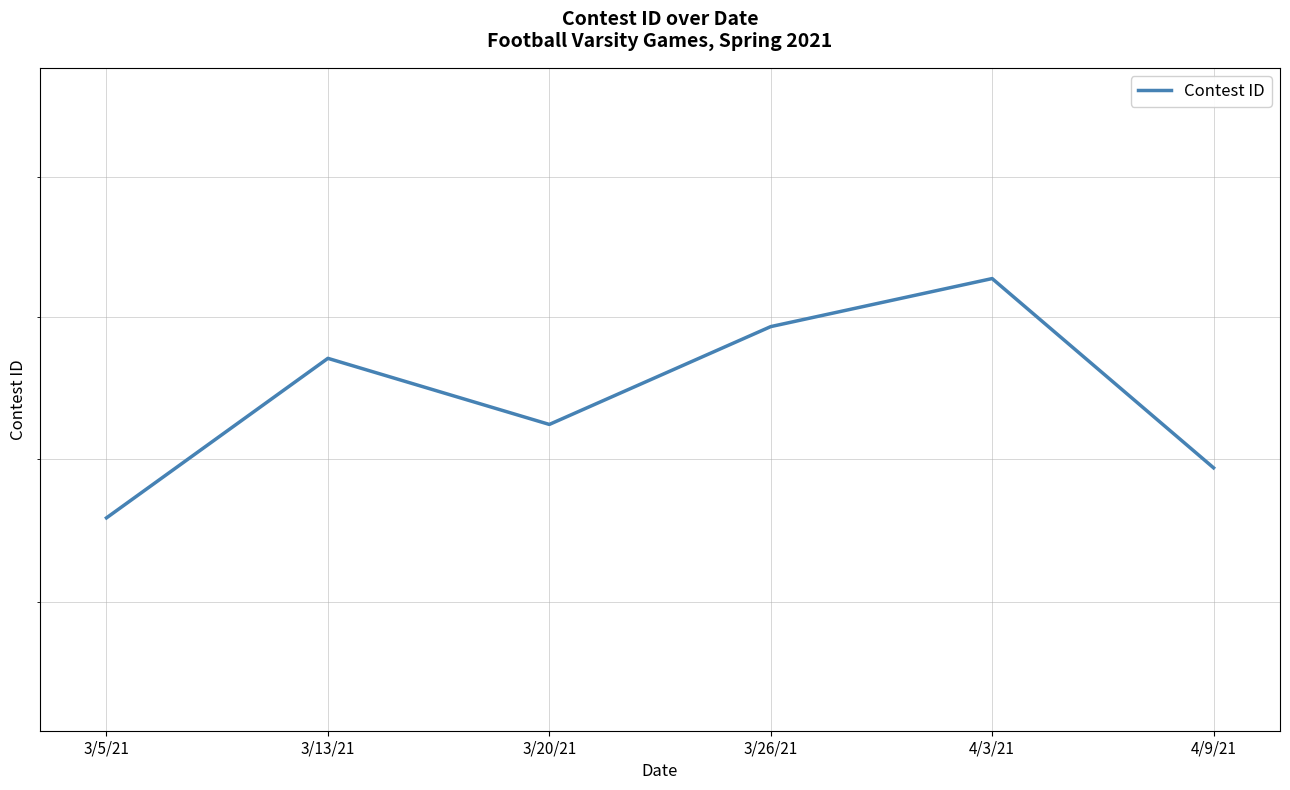

Rank the categories by value from lowest to highest.

3/5/21, 4/9/21, 3/20/21, 3/13/21, 3/26/21, 4/3/21